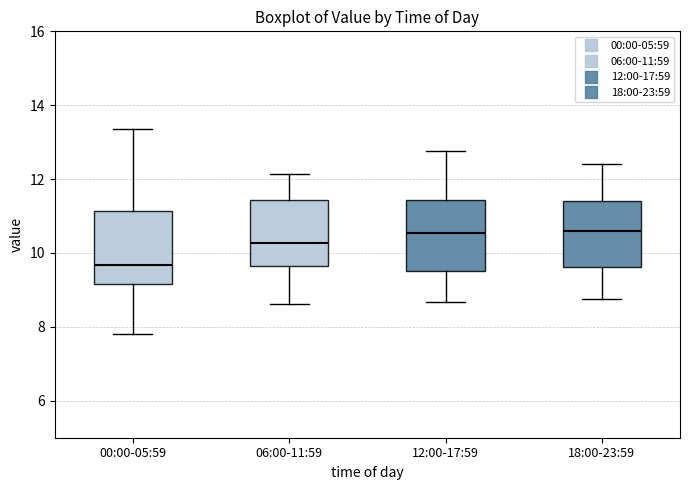

Reading left to right, read every box against the y-axis: the position of its median line, the range the box covers, and the ends of its whiskers. The values are not printed on the chart, so give them approximately, as read against the axis.

00:00-05:59: median 9.6, box 9.2 to 11.2, whiskers 7.8 to 13.4
06:00-11:59: median 10.2, box 9.6 to 11.4, whiskers 8.6 to 12.2
12:00-17:59: median 10.6, box 9.6 to 11.4, whiskers 8.6 to 12.8
18:00-23:59: median 10.6, box 9.6 to 11.4, whiskers 8.8 to 12.4